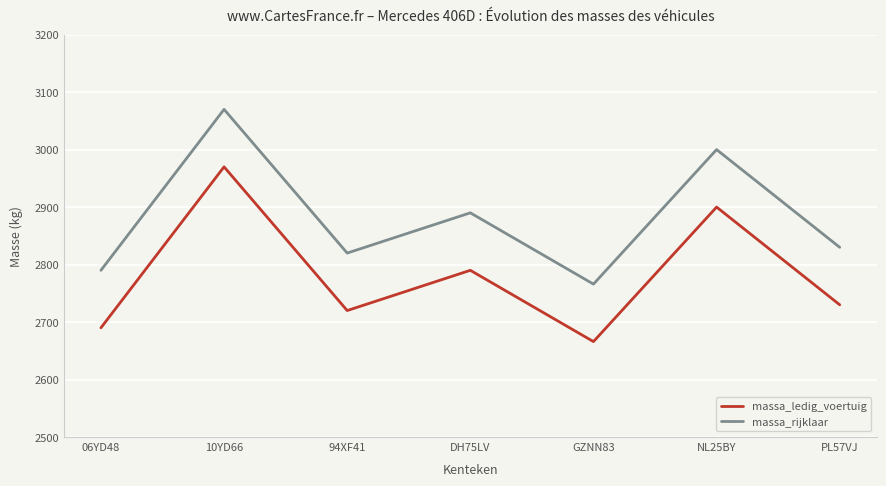

What is the difference between the maximum and minimum values in the massa_rijklaar series?

304